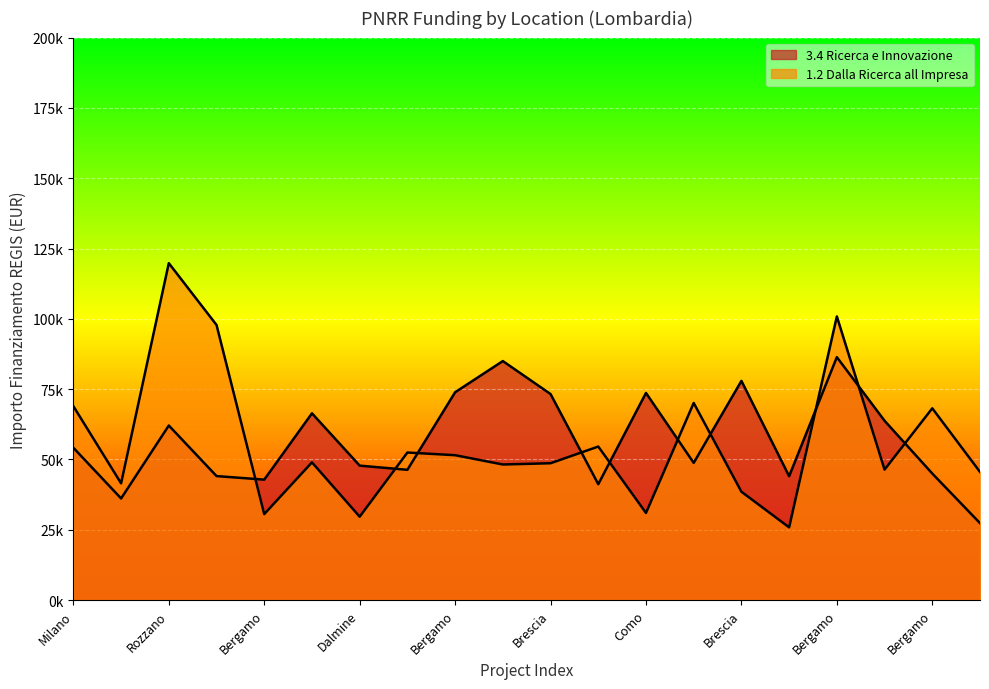

At which category does 1.2 Dalla Ricerca all Impresa reach its first local peak?

Rozzano